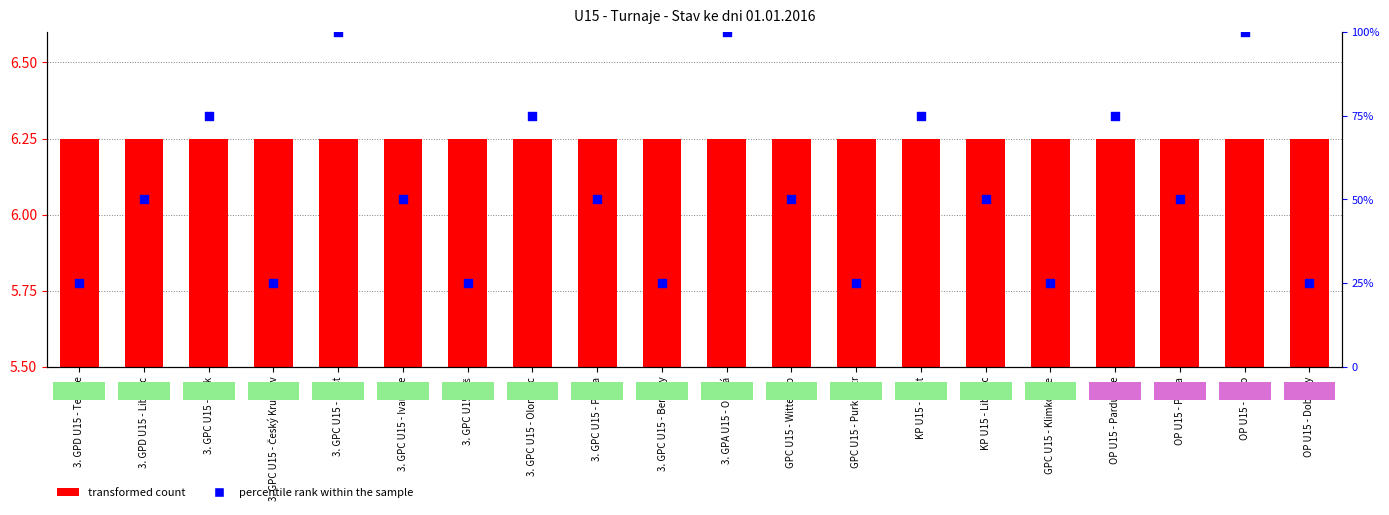

Is the value of percentile rank within the sample at OP U15 - Brno greater than the value of transformed count at 3. GPC U15 - Olomouc?

Yes